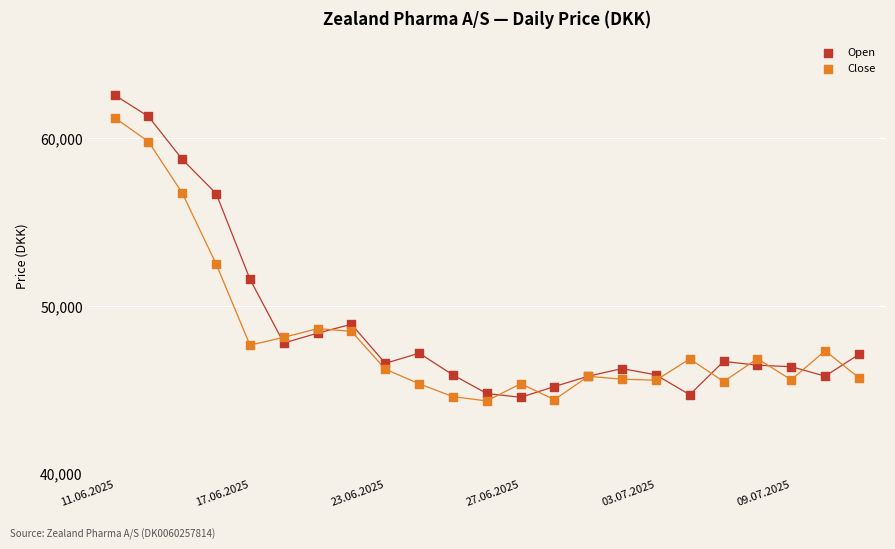

What are all the series names shown in the legend?

Open, Close